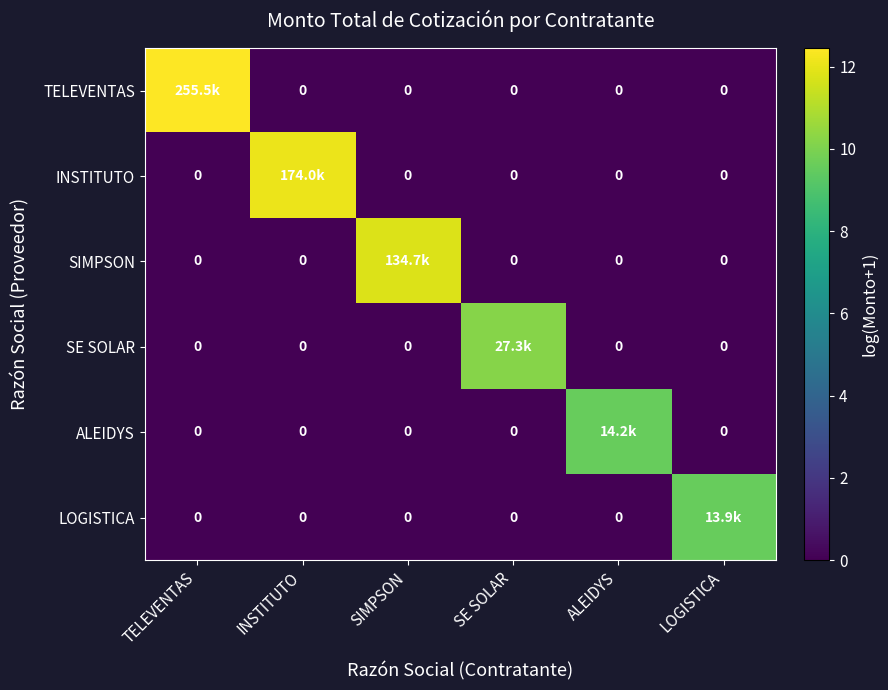

Rank the series by their maximum value, from highest to lowest.

TELEVENTAS, INSTITUTO, SIMPSON, SE SOLAR, ALEIDYS, LOGISTICA